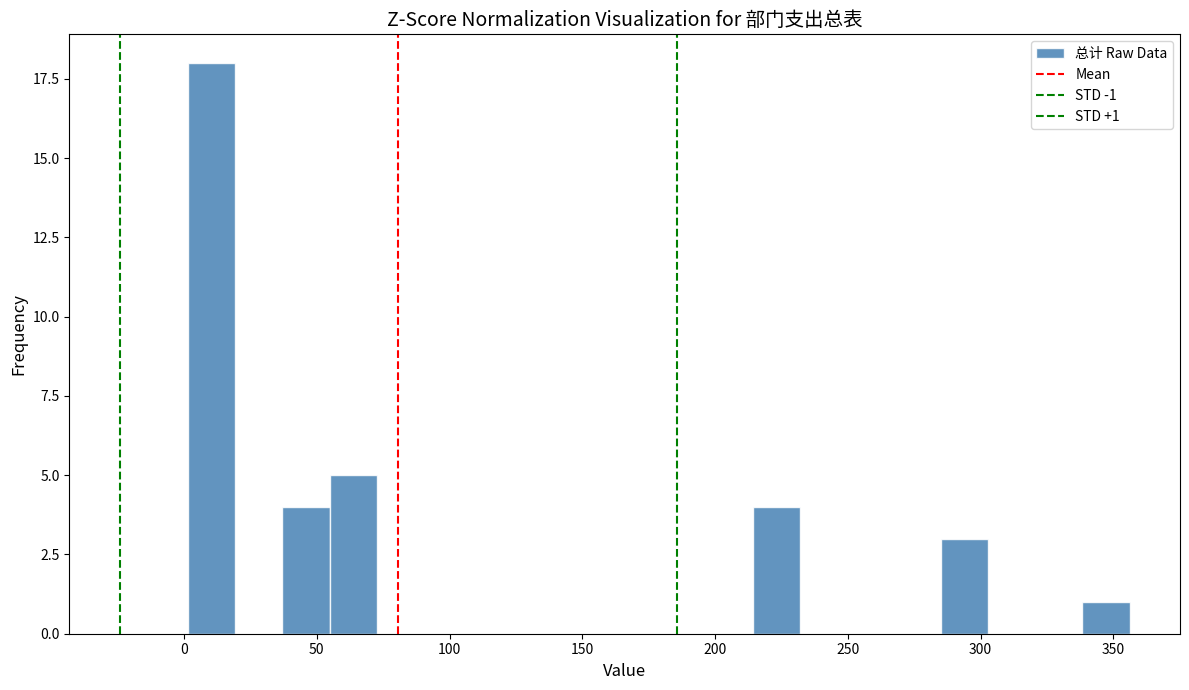

Around what value on the x-axis is the tallest bar? Give the approximate position of its centre, as read against the axis.

10